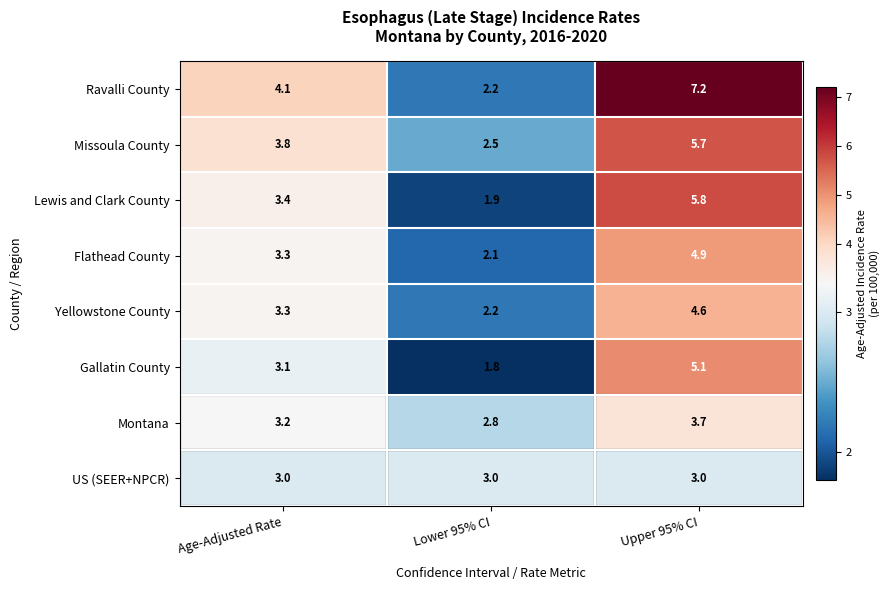

What is the total value across all series at Upper 95% CI?

40.0